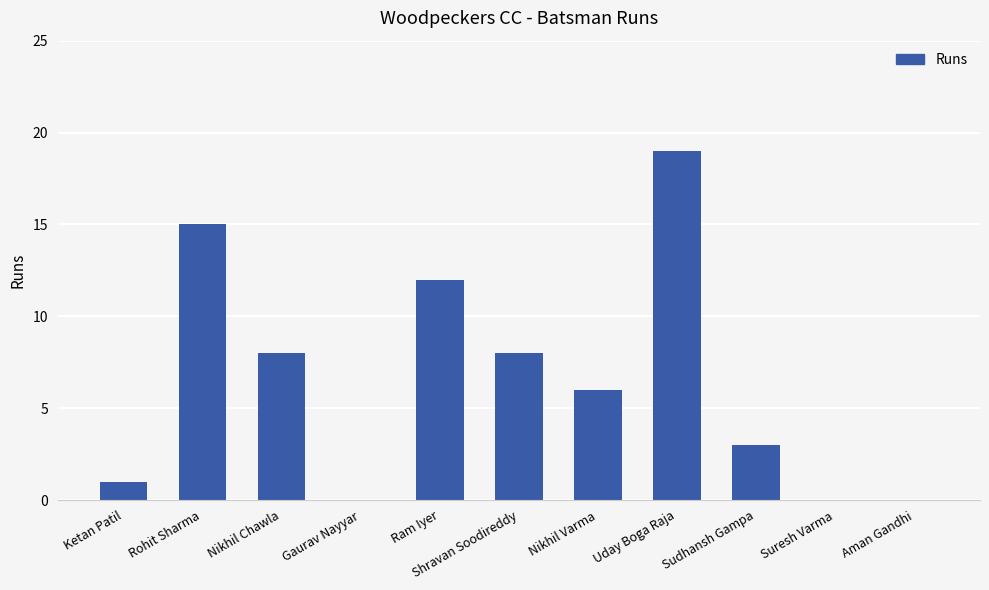

Reading left to right, extract all data points from this chart.

Ketan Patil=1	Rohit Sharma=15	Nikhil Chawla=8	Gaurav Nayyar=0	Ram Iyer=12	Shravan Soodireddy=8	Nikhil Varma=6	Uday Boga Raja=19	Sudhansh Gampa=3	Suresh Varma=0	Aman Gandhi=0